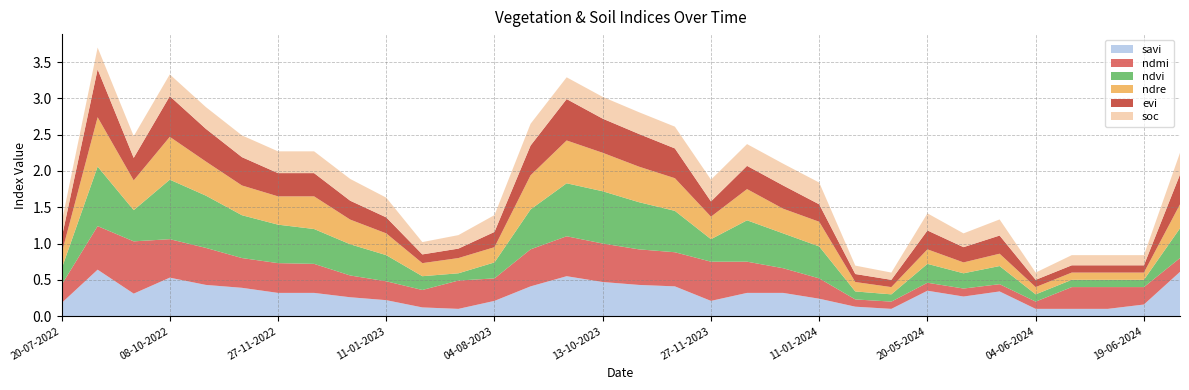

Reading right to left, transcribe all the data shown in this chart.

savi: 24-06-2024=0.6	19-06-2024=0.2	14-06-2024=0.1	09-06-2024=0.1	04-06-2024=0.1	30-05-2024=0.3	25-05-2024=0.3	20-05-2024=0.3	15-05-2024=0.1	10-05-2024=0.1	11-01-2024=0.2	01-01-2024=0.3	12-12-2023=0.3	27-11-2023=0.2	12-11-2023=0.4	28-10-2023=0.4	13-10-2023=0.5	18-09-2023=0.6	29-08-2023=0.4	04-08-2023=0.2	10-07-2023=0.1	20-06-2023=0.1	11-01-2023=0.2	01-01-2023=0.3	12-12-2022=0.3	27-11-2022=0.3	12-11-2022=0.4	28-10-2022=0.4	08-10-2022=0.5	28-09-2022=0.3	03-09-2022=0.6	20-07-2022=0.2
ndmi: 24-06-2024=0.2	19-06-2024=0.2	14-06-2024=0.3	09-06-2024=0.3	04-06-2024=0.1	30-05-2024=0.1	25-05-2024=0.1	20-05-2024=0.1	15-05-2024=0.1	10-05-2024=0.1	11-01-2024=0.3	01-01-2024=0.3	12-12-2023=0.4	27-11-2023=0.5	12-11-2023=0.5	28-10-2023=0.5	13-10-2023=0.5	18-09-2023=0.6	29-08-2023=0.5	04-08-2023=0.3	10-07-2023=0.4	20-06-2023=0.2	11-01-2023=0.3	01-01-2023=0.3	12-12-2022=0.4	27-11-2022=0.4	12-11-2022=0.4	28-10-2022=0.5	08-10-2022=0.5	28-09-2022=0.7	03-09-2022=0.6	20-07-2022=0.2
ndvi: 24-06-2024=0.4	19-06-2024=0.1	14-06-2024=0.1	09-06-2024=0.1	04-06-2024=0.1	30-05-2024=0.2	25-05-2024=0.2	20-05-2024=0.3	15-05-2024=0.1	10-05-2024=0.1	11-01-2024=0.4	01-01-2024=0.5	12-12-2023=0.6	27-11-2023=0.3	12-11-2023=0.6	28-10-2023=0.7	13-10-2023=0.7	18-09-2023=0.7	29-08-2023=0.6	04-08-2023=0.2	10-07-2023=0.1	20-06-2023=0.2	11-01-2023=0.4	01-01-2023=0.4	12-12-2022=0.5	27-11-2022=0.5	12-11-2022=0.6	28-10-2022=0.7	08-10-2022=0.8	28-09-2022=0.4	03-09-2022=0.8	20-07-2022=0.2
ndre: 24-06-2024=0.3	19-06-2024=0.1	14-06-2024=0.1	09-06-2024=0.1	04-06-2024=0.1	30-05-2024=0.2	25-05-2024=0.1	20-05-2024=0.2	15-05-2024=0.1	10-05-2024=0.1	11-01-2024=0.3	01-01-2024=0.3	12-12-2023=0.4	27-11-2023=0.3	12-11-2023=0.5	28-10-2023=0.5	13-10-2023=0.5	18-09-2023=0.6	29-08-2023=0.5	04-08-2023=0.2	10-07-2023=0.2	20-06-2023=0.2	11-01-2023=0.3	01-01-2023=0.3	12-12-2022=0.5	27-11-2022=0.4	12-11-2022=0.4	28-10-2022=0.5	08-10-2022=0.6	28-09-2022=0.4	03-09-2022=0.7	20-07-2022=0.2
evi: 24-06-2024=0.4	19-06-2024=0.1	14-06-2024=0.1	09-06-2024=0.1	04-06-2024=0.1	30-05-2024=0.2	25-05-2024=0.2	20-05-2024=0.3	15-05-2024=0.1	10-05-2024=0.1	11-01-2024=0.2	01-01-2024=0.3	12-12-2023=0.3	27-11-2023=0.2	12-11-2023=0.4	28-10-2023=0.5	13-10-2023=0.5	18-09-2023=0.6	29-08-2023=0.4	04-08-2023=0.2	10-07-2023=0.1	20-06-2023=0.1	11-01-2023=0.2	01-01-2023=0.3	12-12-2022=0.3	27-11-2022=0.3	12-11-2022=0.4	28-10-2022=0.5	08-10-2022=0.6	28-09-2022=0.3	03-09-2022=0.7	20-07-2022=0.2
soc: 24-06-2024=0.3	19-06-2024=0.1	14-06-2024=0.1	09-06-2024=0.1	04-06-2024=0.1	30-05-2024=0.2	25-05-2024=0.2	20-05-2024=0.2	15-05-2024=0.1	10-05-2024=0.1	11-01-2024=0.3	01-01-2024=0.3	12-12-2023=0.3	27-11-2023=0.3	12-11-2023=0.3	28-10-2023=0.3	13-10-2023=0.3	18-09-2023=0.3	29-08-2023=0.3	04-08-2023=0.2	10-07-2023=0.2	20-06-2023=0.2	11-01-2023=0.3	01-01-2023=0.3	12-12-2022=0.3	27-11-2022=0.3	12-11-2022=0.3	28-10-2022=0.3	08-10-2022=0.3	28-09-2022=0.3	03-09-2022=0.3	20-07-2022=0.2